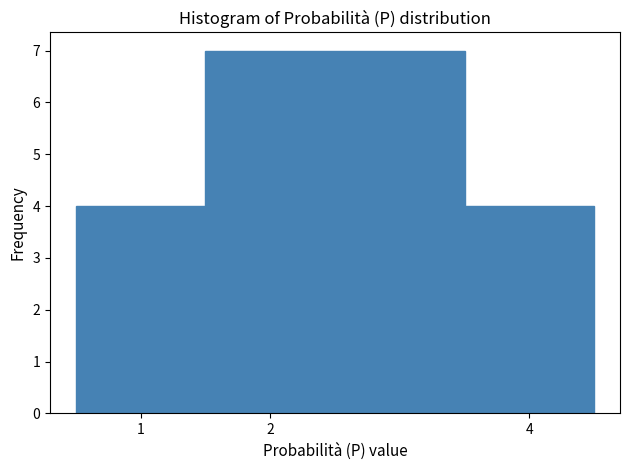

What is the height of the bar covering 1.5 to 3.5 on the x-axis? The values are not printed on the chart, so give them approximately, as read against the axis.

7